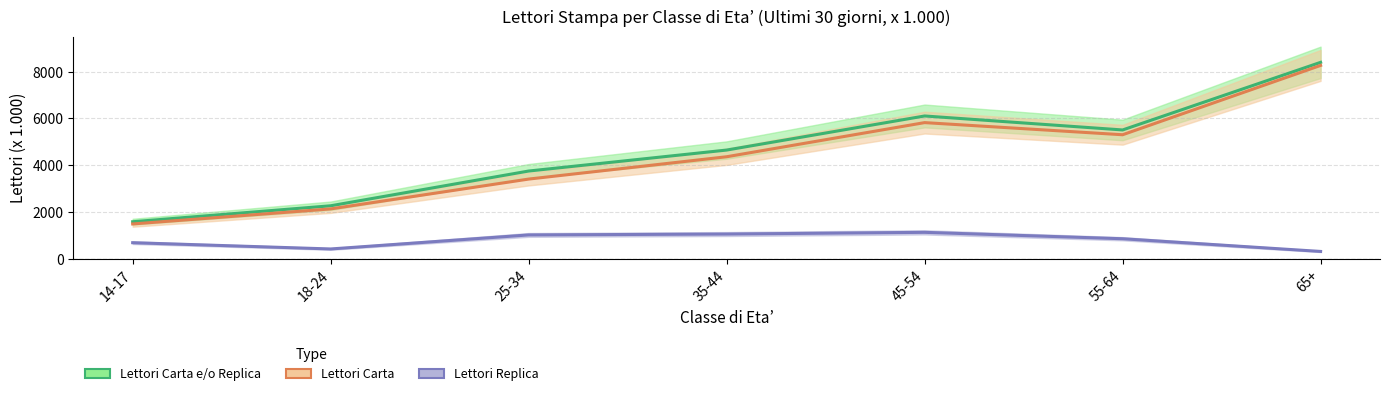

Rank the series at 45-54 from lowest to highest value.

Lettori Replica, Lettori Carta, Lettori Carta e/o Replica